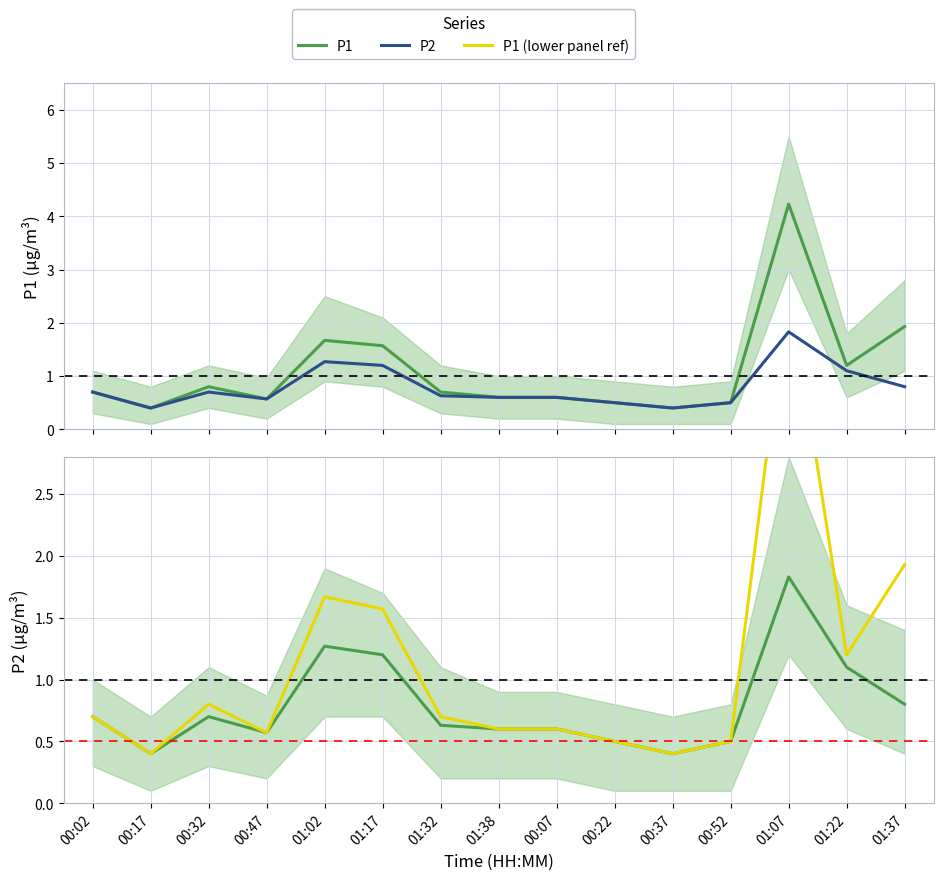

Which series changed the most between 00:02 and 00:52?

P1